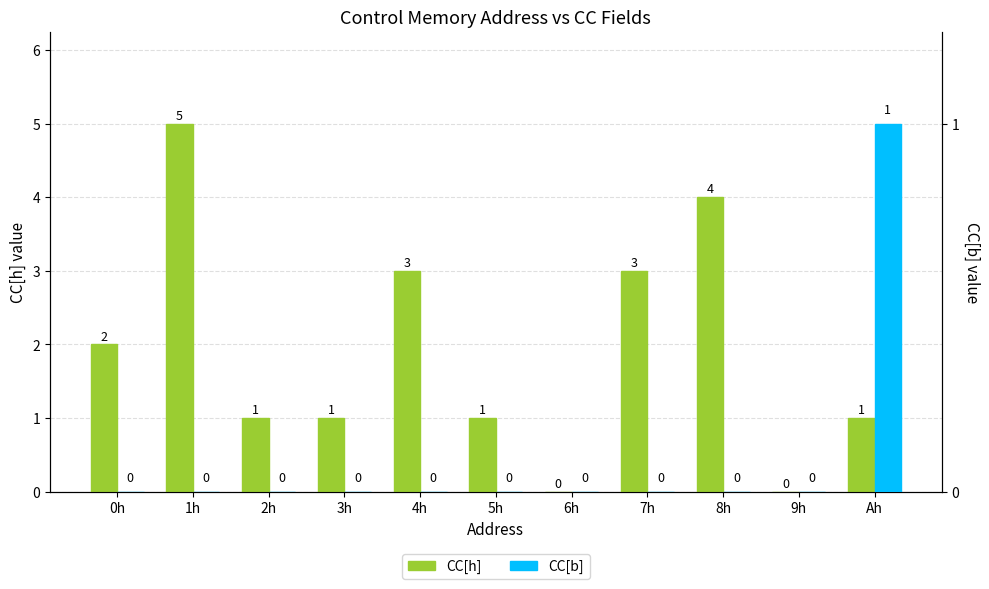

What is the difference between the maximum and minimum values in the CC[b] series?

1